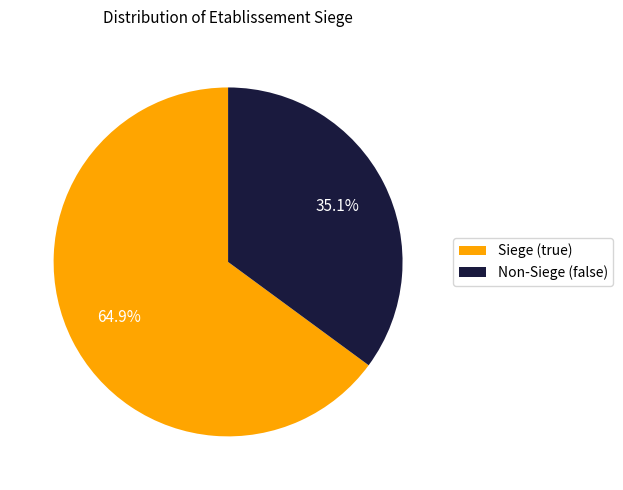

Rank the categories by value from highest to lowest.

Siege (true), Non-Siege (false)